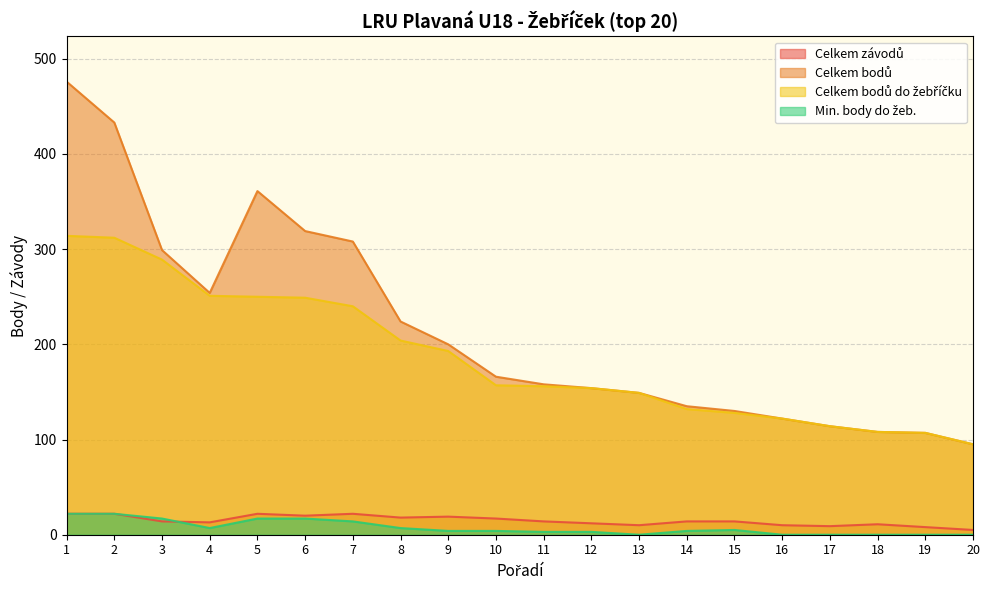

At which category is the sum across all series the highest?

1